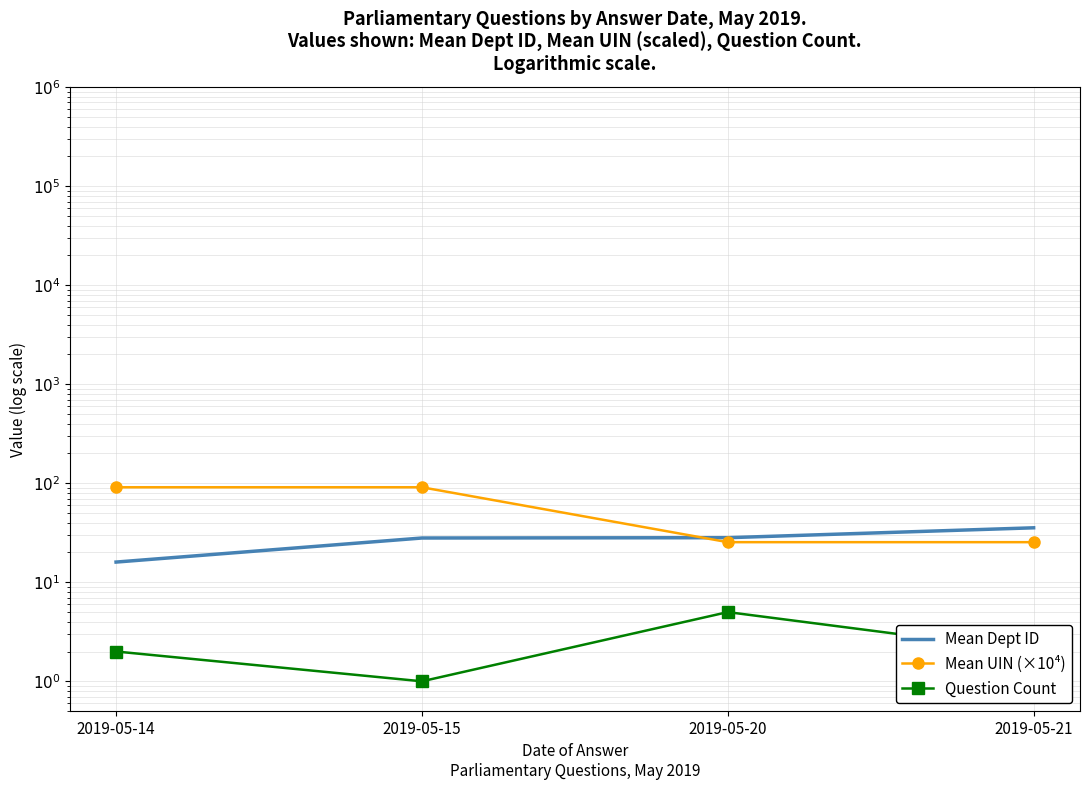

Reading left to right, extract all data points from this chart.

Mean Dept ID: 16.0	28.0	28.2	35.5
Mean UIN (×10⁴): 91.1	91.1	25.4	25.4
Question Count: 2.0	1.0	5.0	2.0